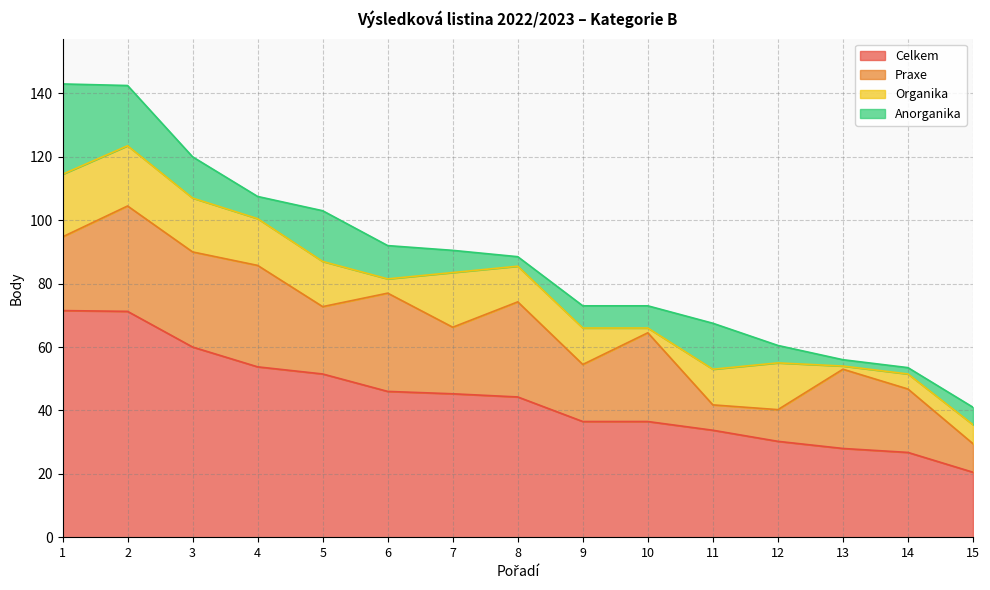

What is the total value across all series at 14?

53.5